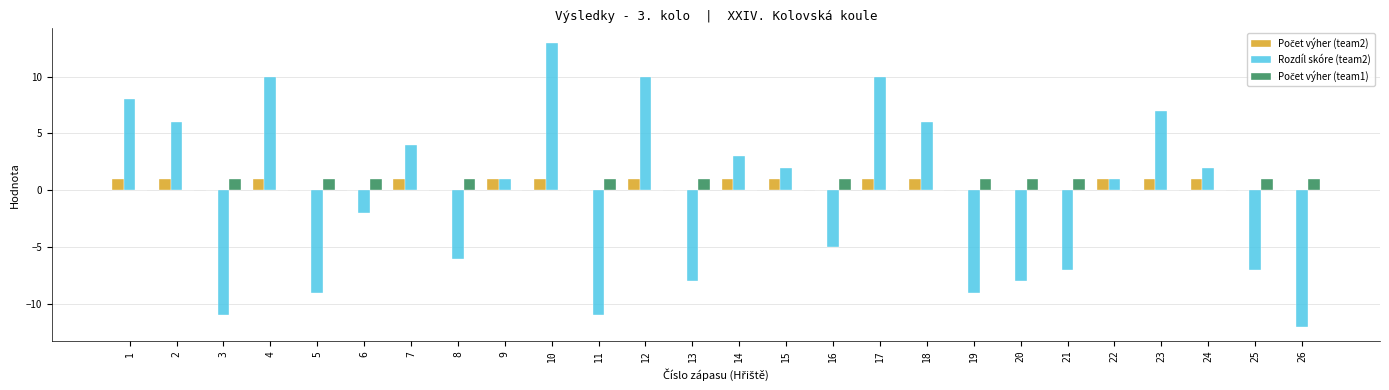

What is the greatest value displayed?

13